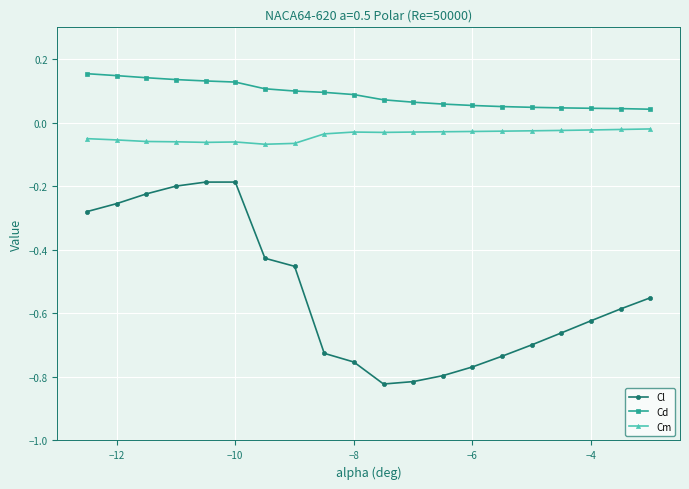

True or false: Cm and Cl intersect in this chart.

False